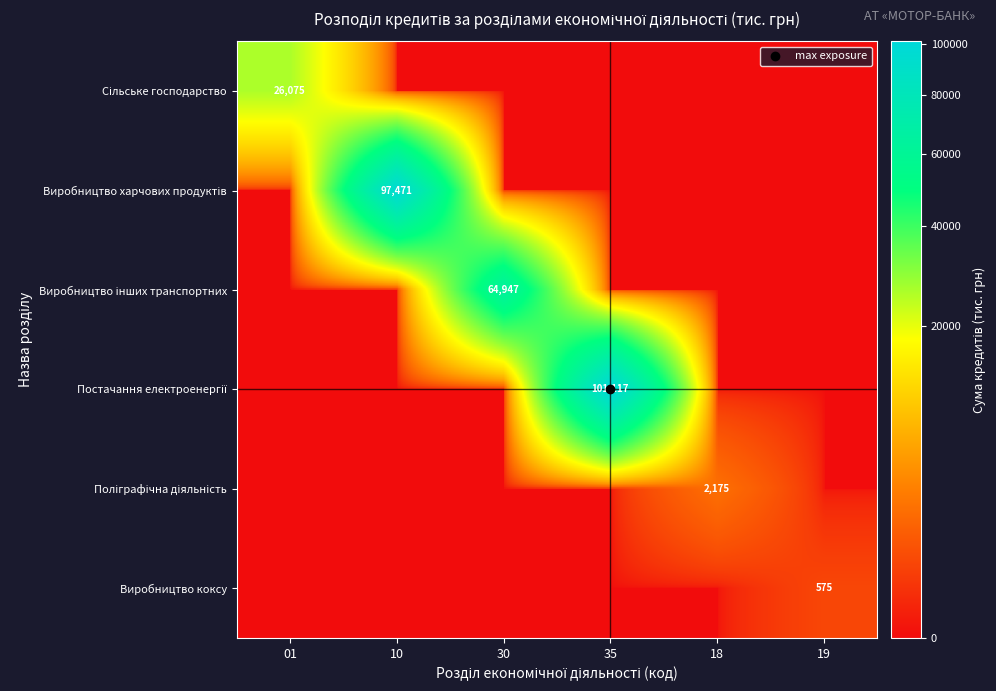

Rank the series by their maximum value, from highest to lowest.

Постачання електроенергії, Виробництво харчових продуктів, Виробництво інших транспортних, Сільське господарство, Поліграфічна діяльність, Виробництво коксу